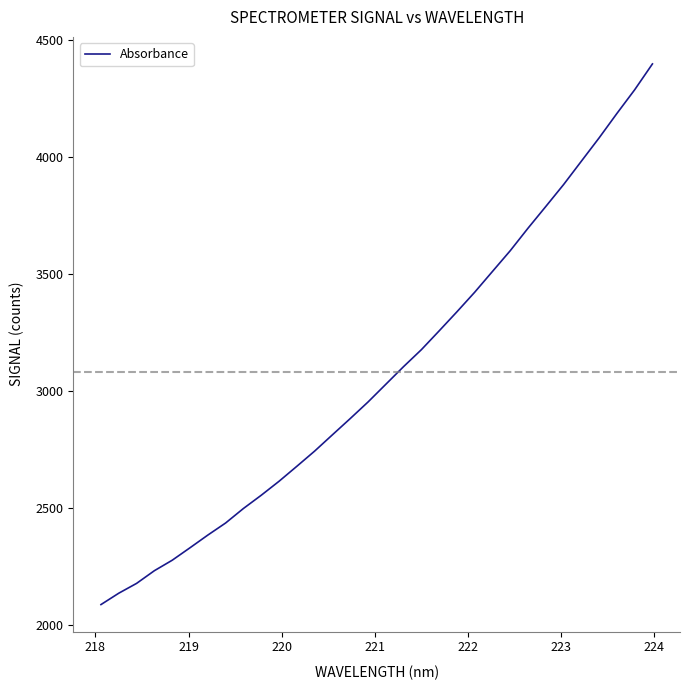

How many lines are shown in the chart?

1